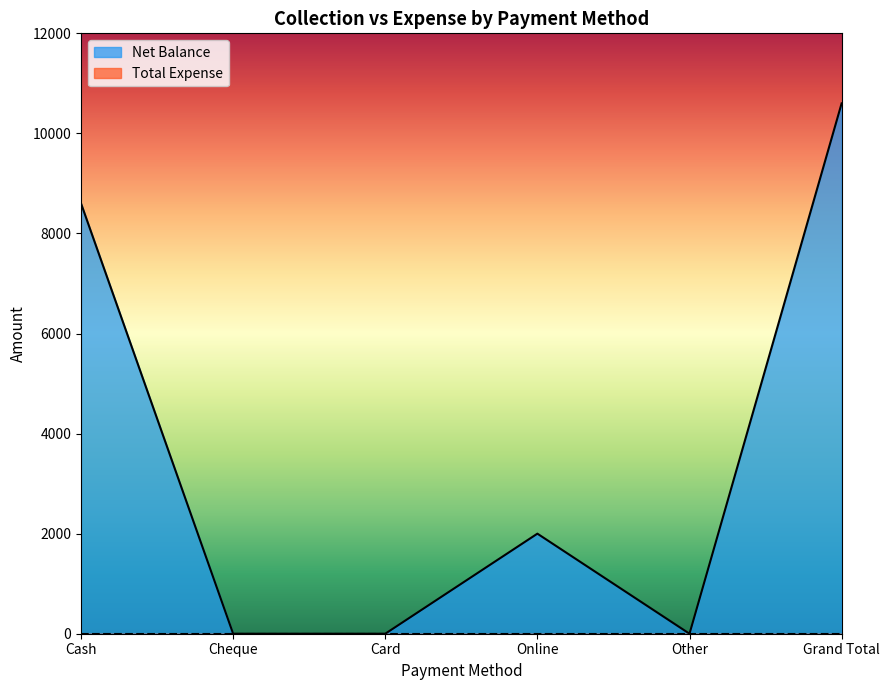

What is the change in value from Cheque to Online?

+2000